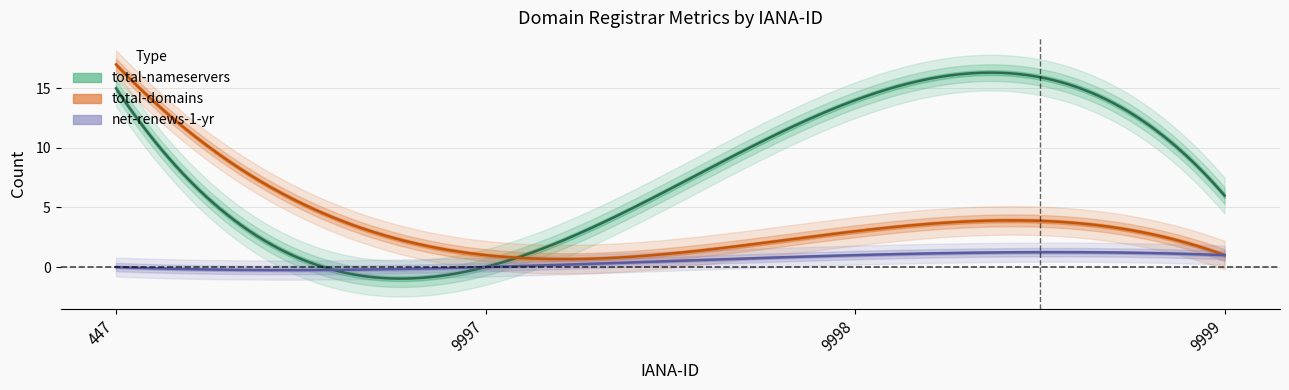

Which label corresponds to the smallest value in the chart?

9997